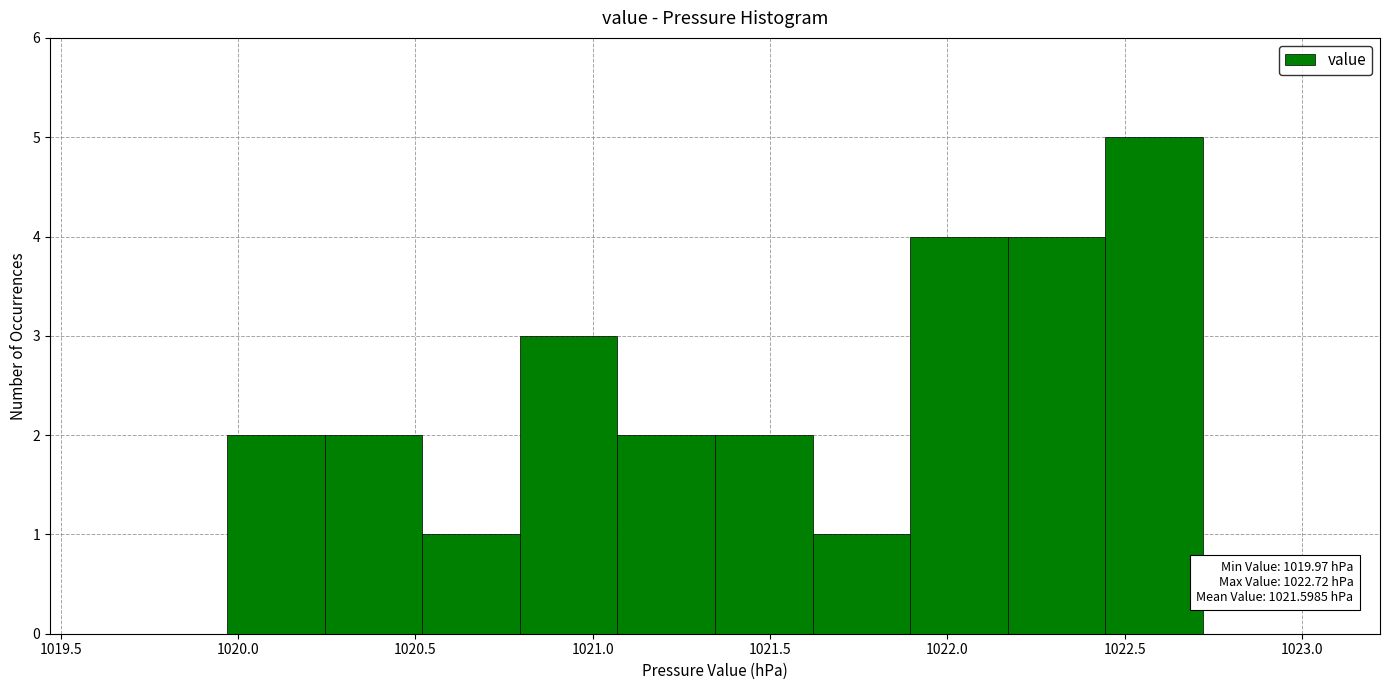

Over which range of the x-axis is the bar tallest?

1022.445 to 1022.720